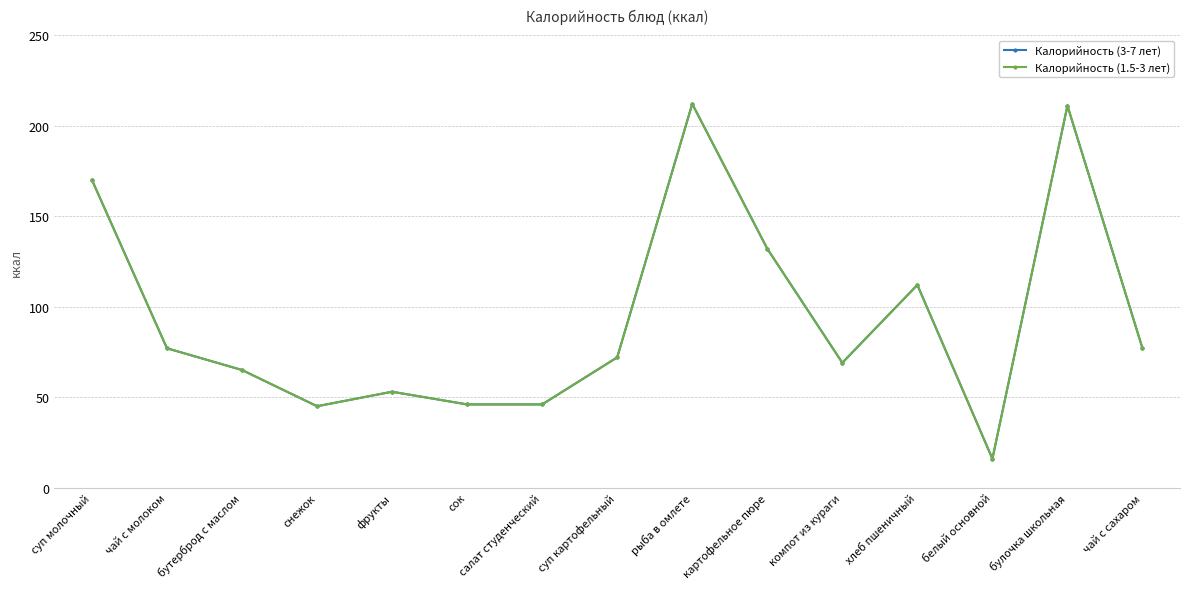

Does the chart have visible grid lines?

Yes